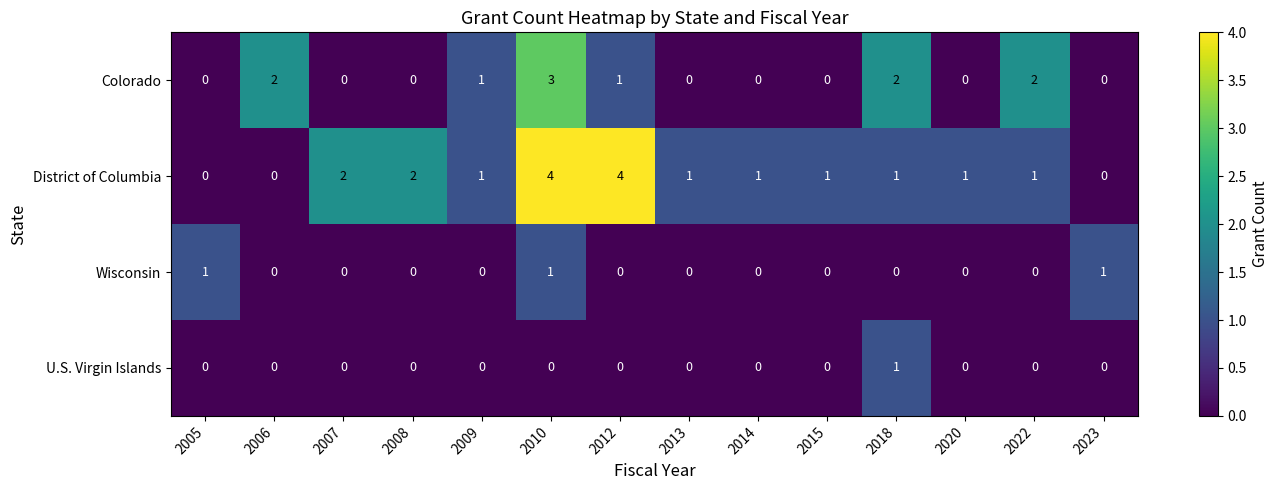

What is the difference between the maximum and minimum values in the District of Columbia series?

4